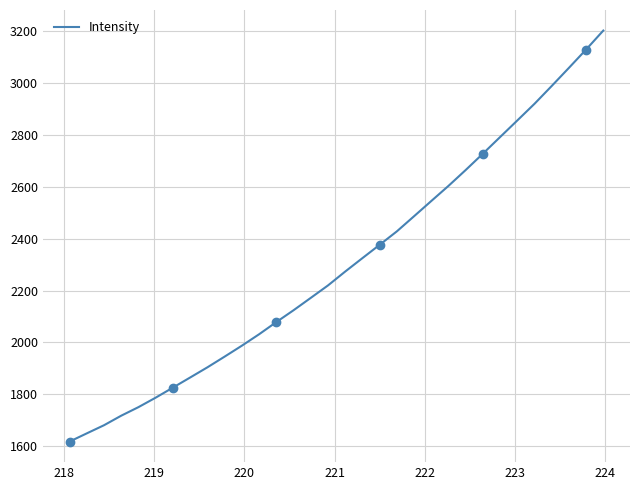

What is the highest value of the Intensity series?

3201.8